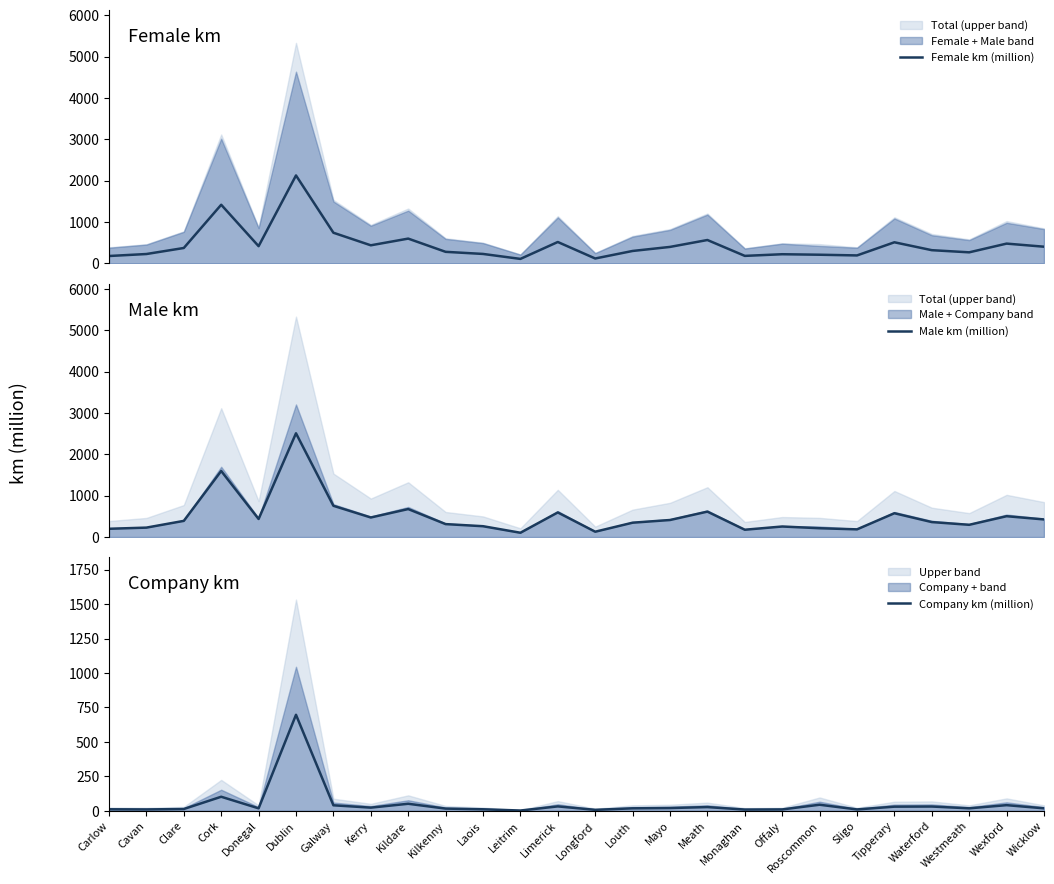

Which series changed the most between Limerick and Roscommon?

Male km (million)